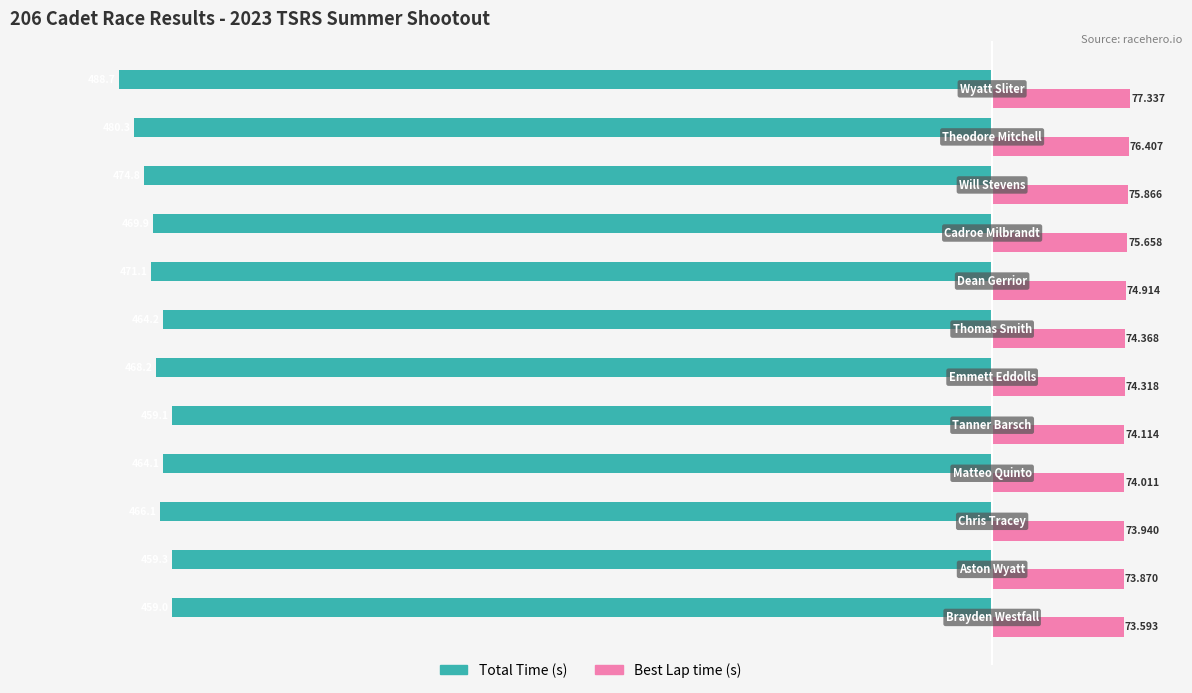

Rank the series by their maximum value, from lowest to highest.

Total Time (s), Best Lap time (s)